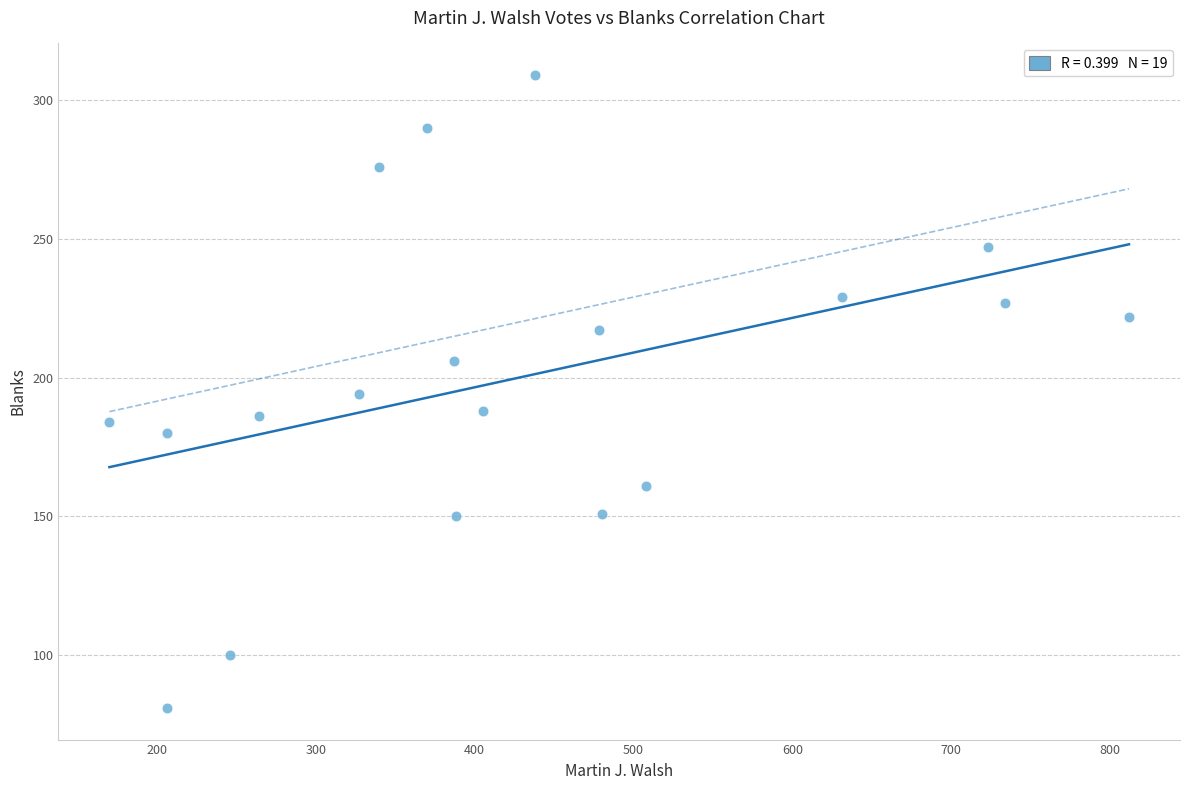

What is the range of X values (max minus min)?

642